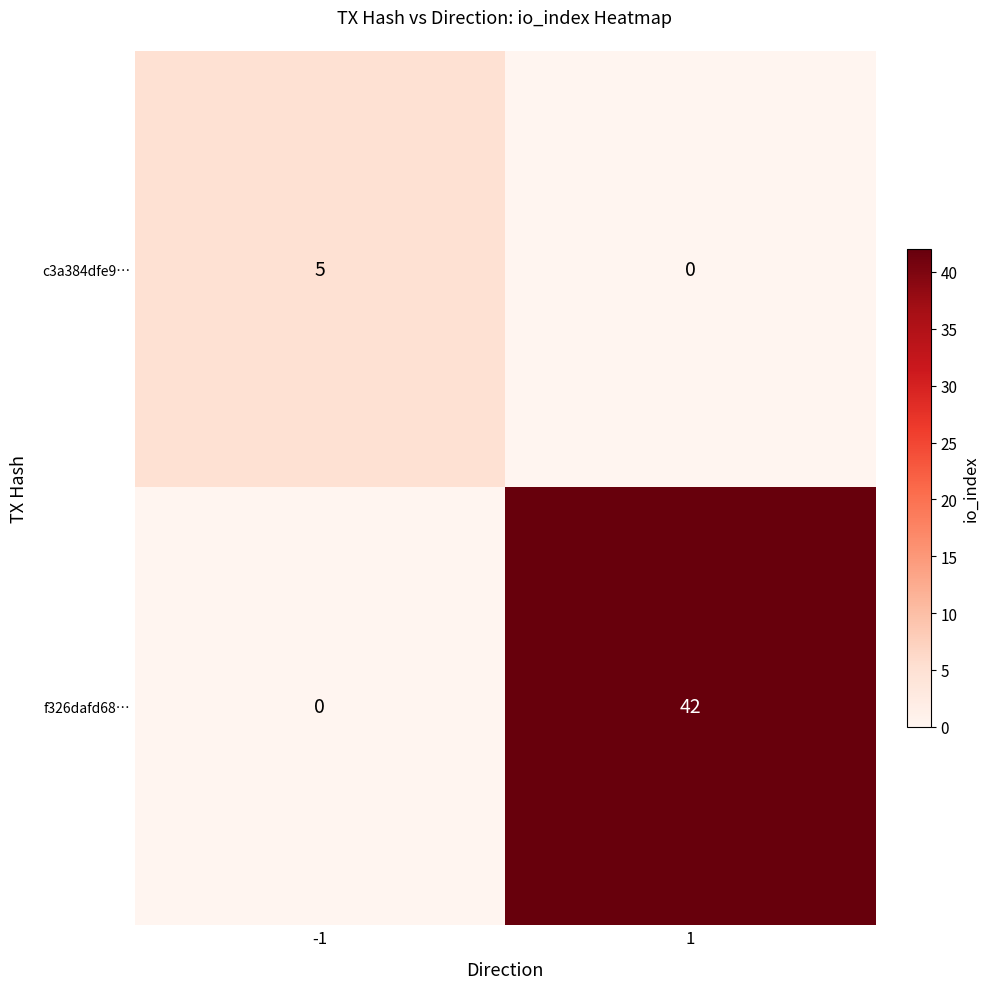

Is it true that f326dafd68… equals 27 at -1?

False